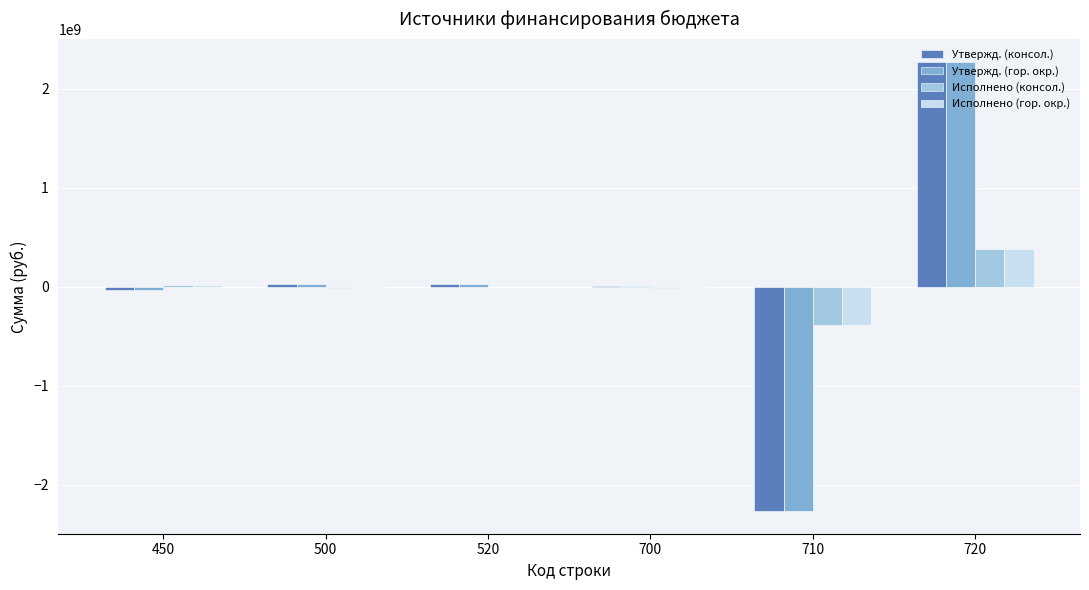

How many groups of bars are there?

6